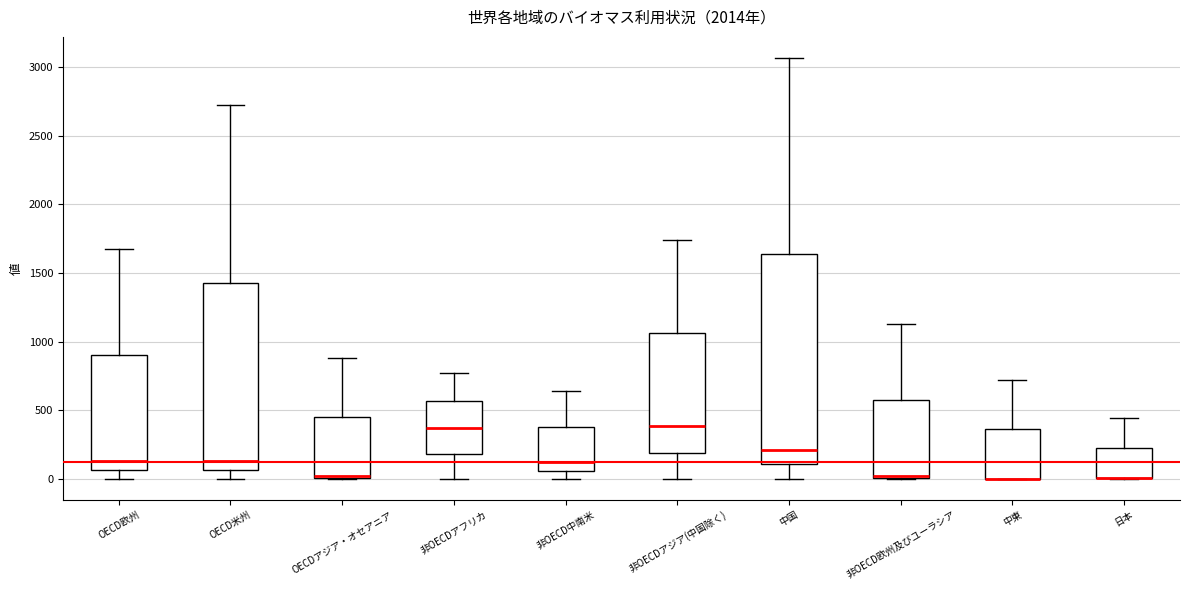

Where is the upper edge of the box for OECDアジア・オセアニア on the y-axis? The values are not printed on the chart, so give them approximately, as read against the axis.

450